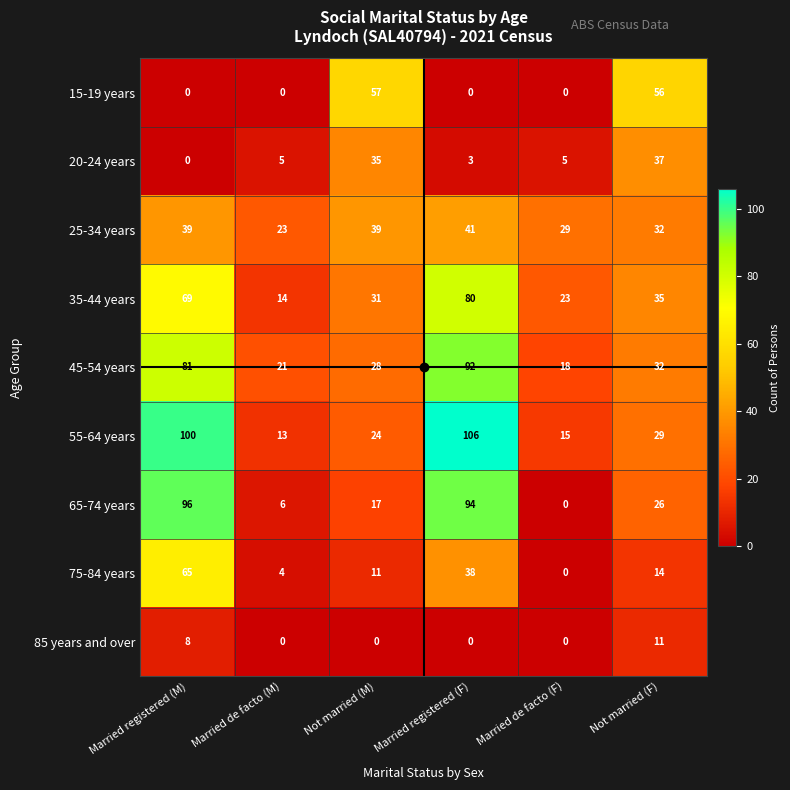

Where is 55-64 years nearest to the value 59?

Not married (F)